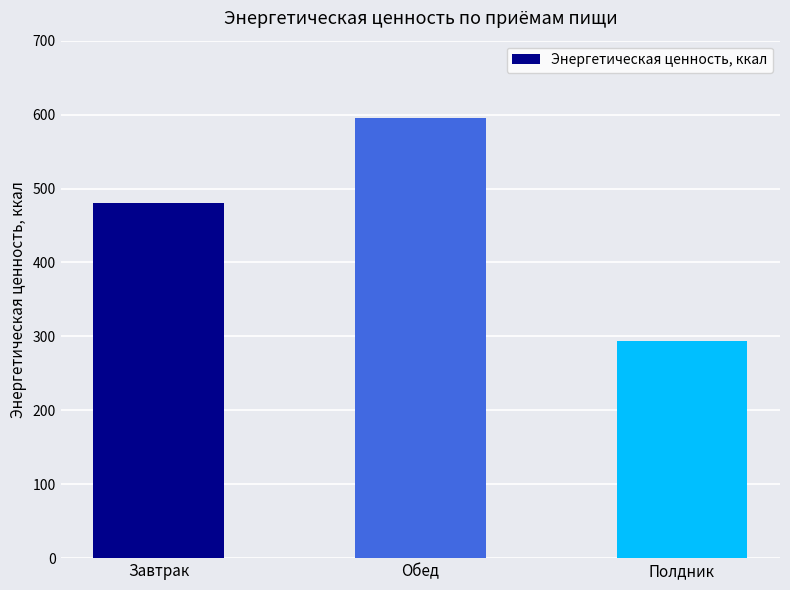

Which label corresponds to the largest value in the chart?

Обед